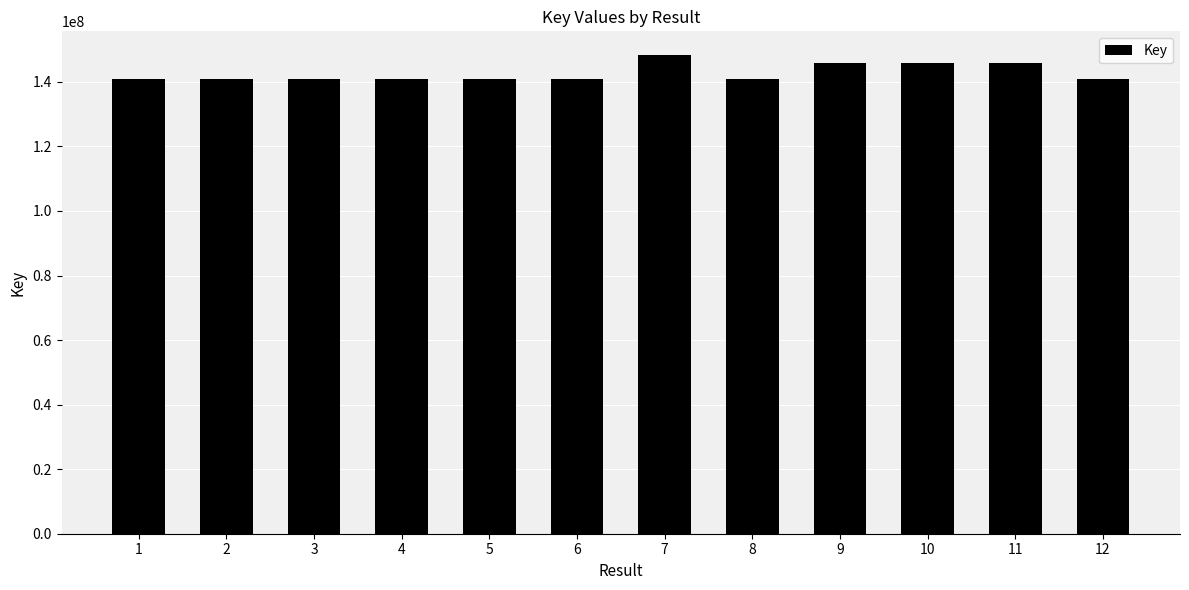

Count the number of categories in the chart.

12